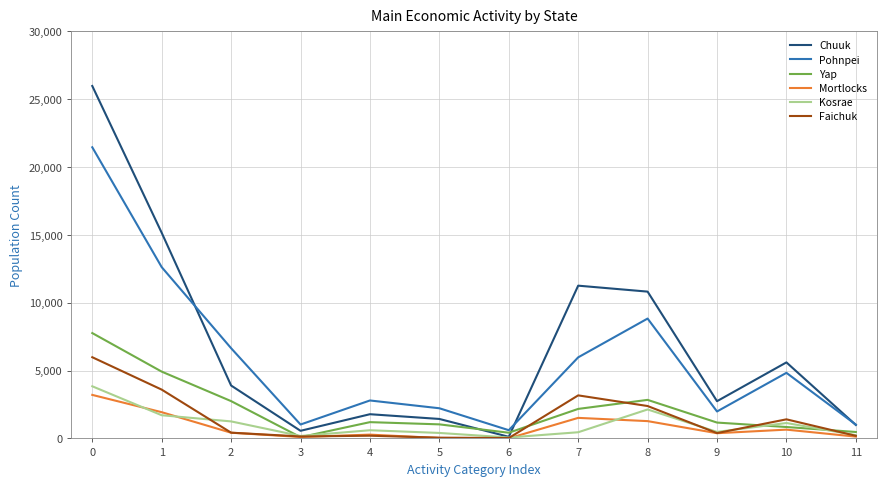

Is the value of Kosrae at 0 greater than the value of Mortlocks at 3?

Yes